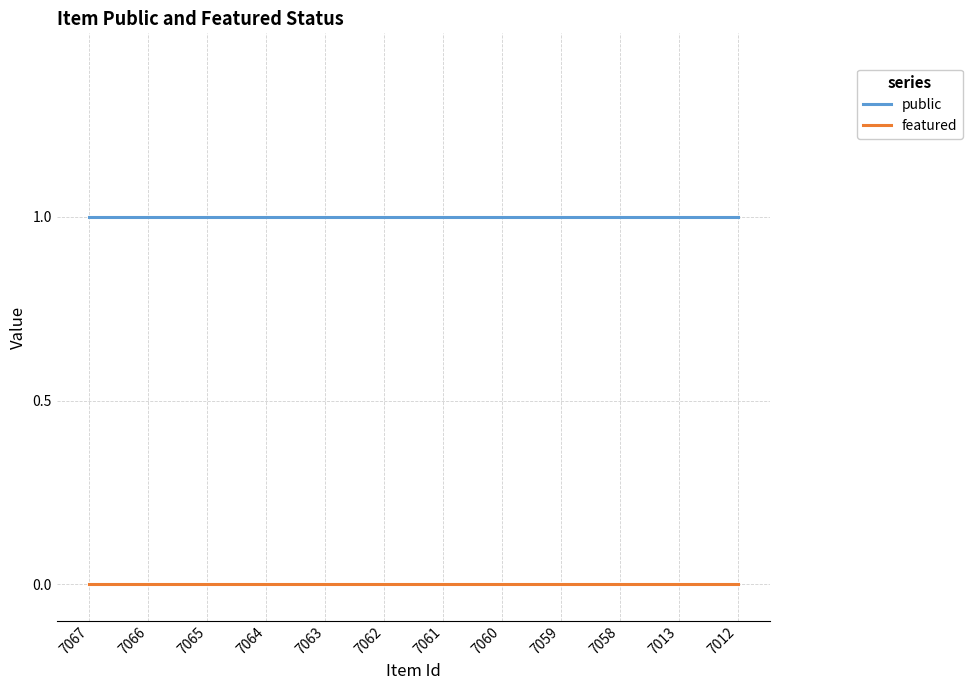

The featured series shows 0 at 7066. True or false?

True